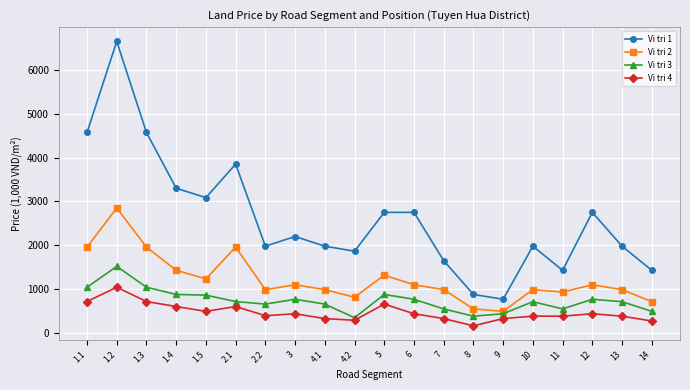

In Vi tri 3, how many points are lower than both neighbors (excluding endpoints)?

4